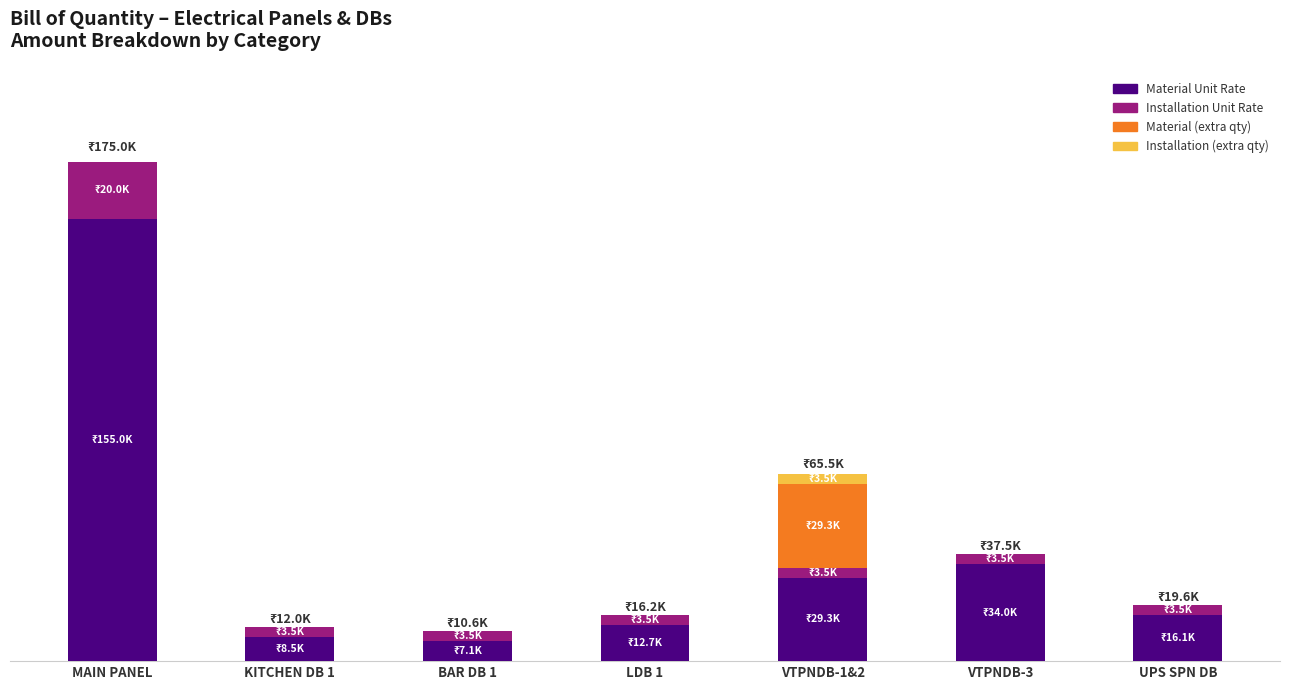

What is the label of the 5th bar from the right?

BAR DB 1